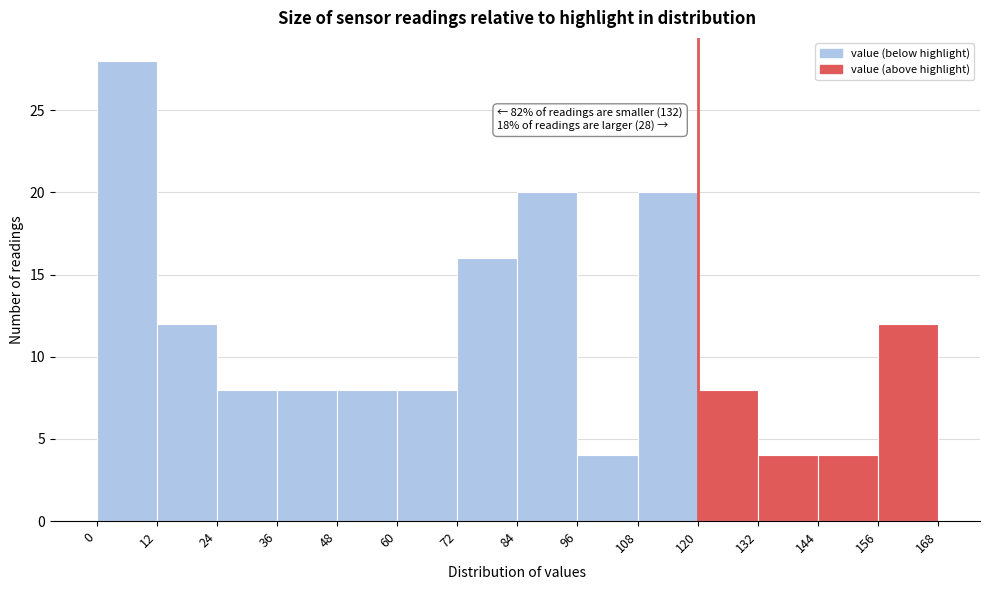

Over which range of the x-axis is the bar tallest?

0 to 12